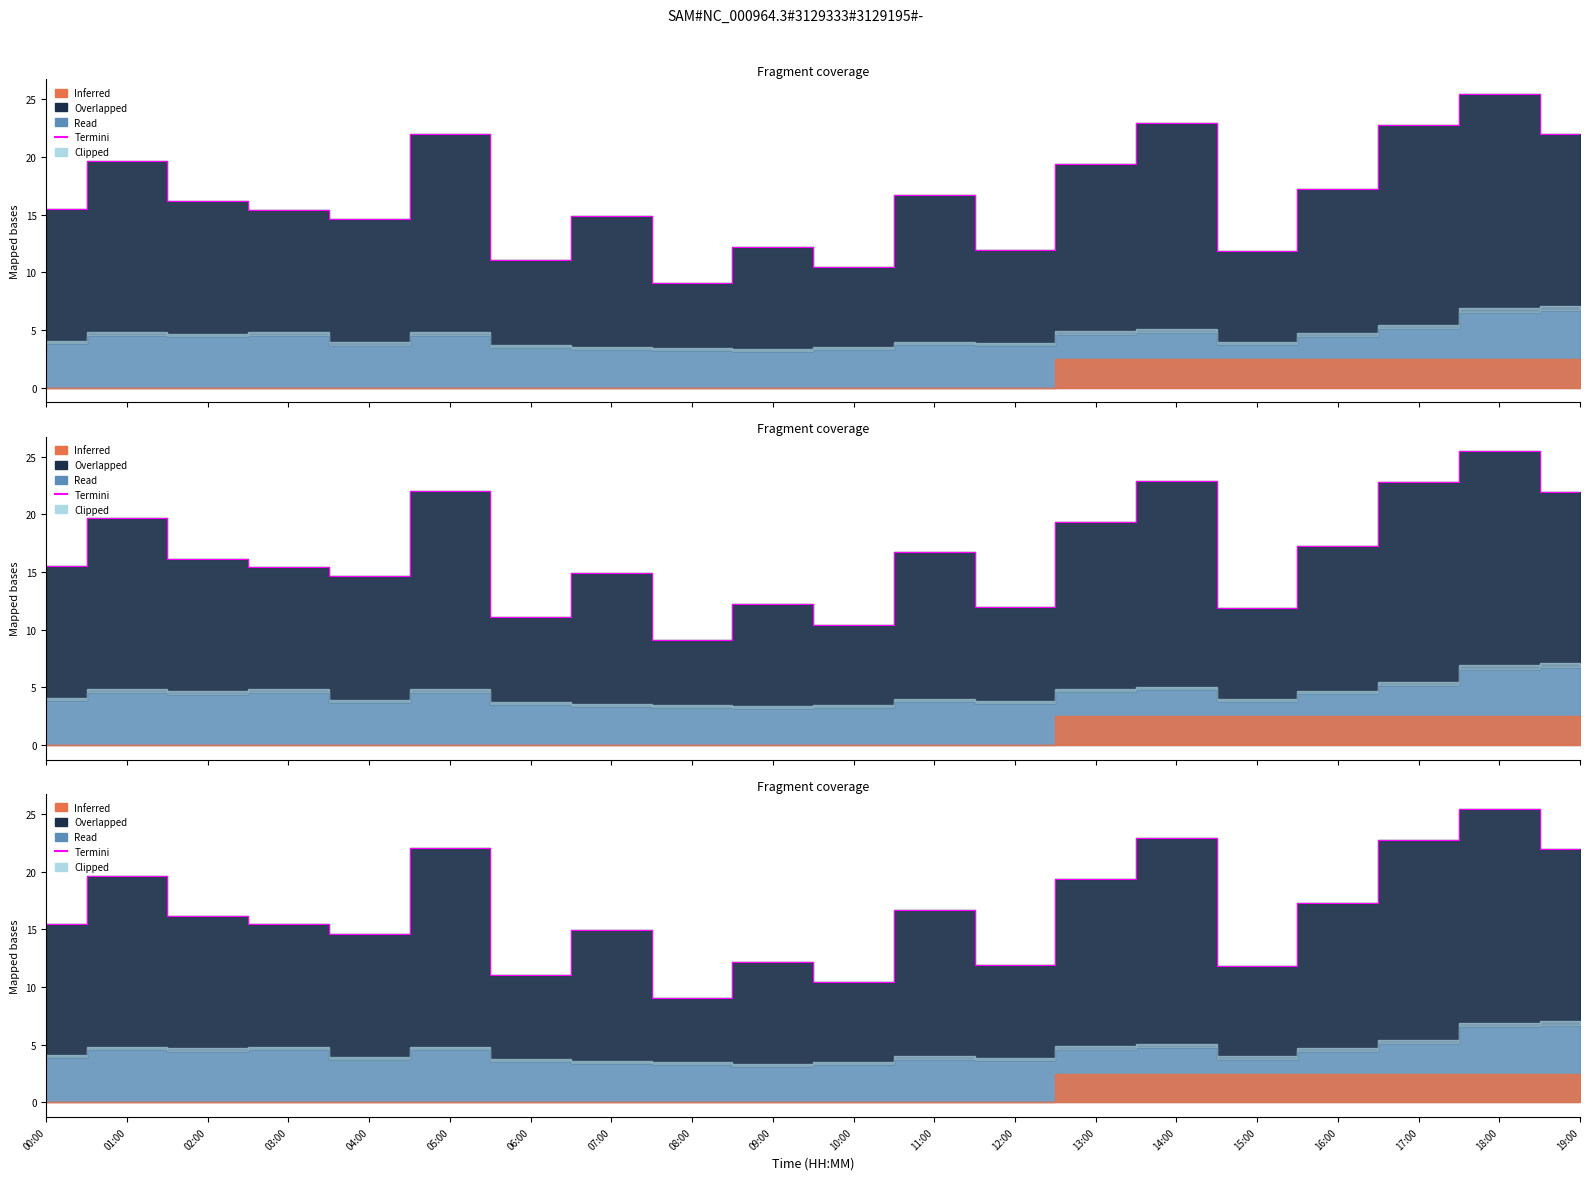

Where is the first local maximum?

01:00